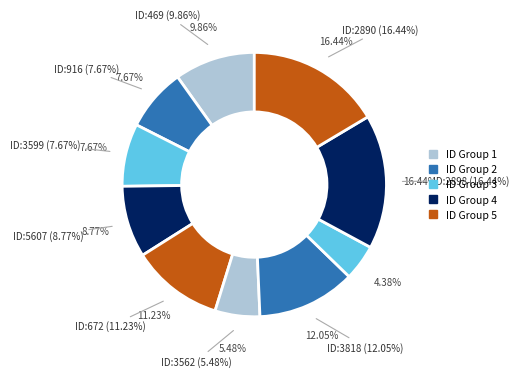

What is the smallest slice in the pie chart?

638